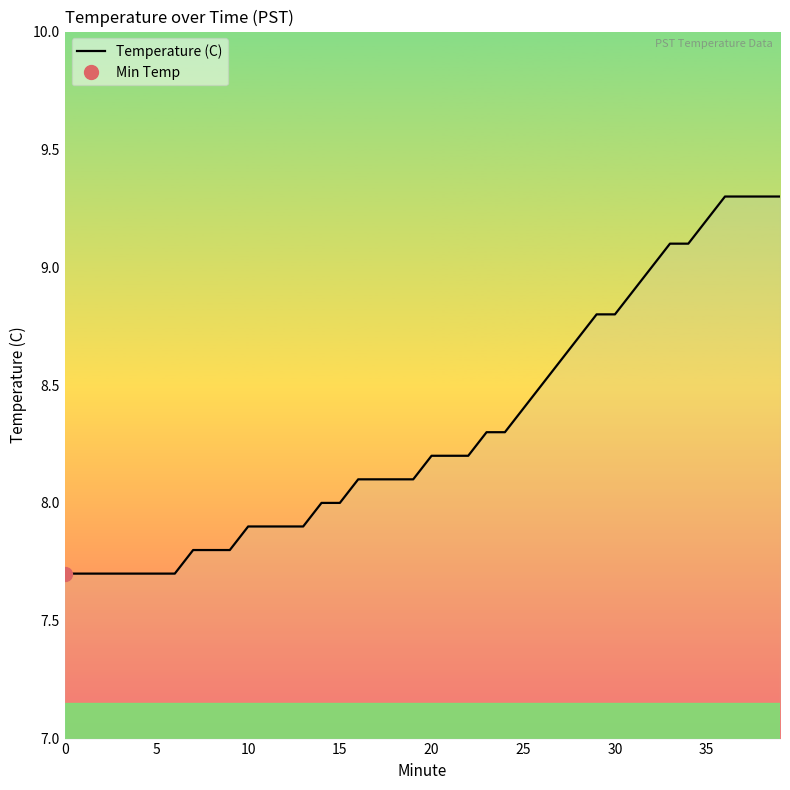

What is the difference between the maximum and minimum values?

1.6